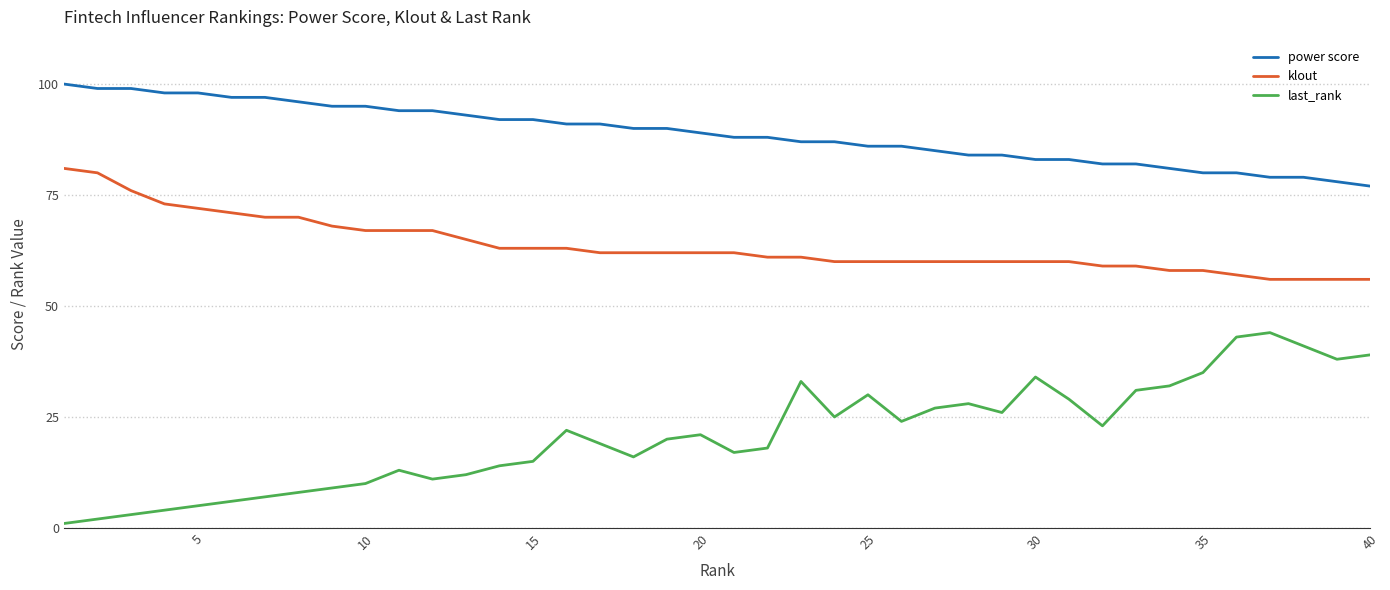

Which series has the largest range (max minus min)?

last_rank